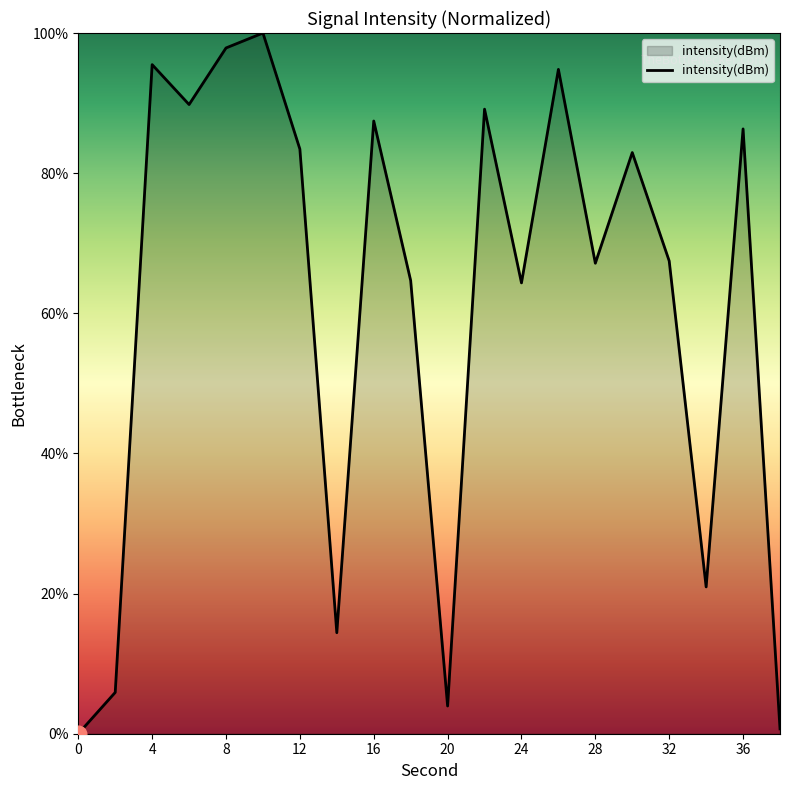

What is the maximum value shown in the chart?

100.0